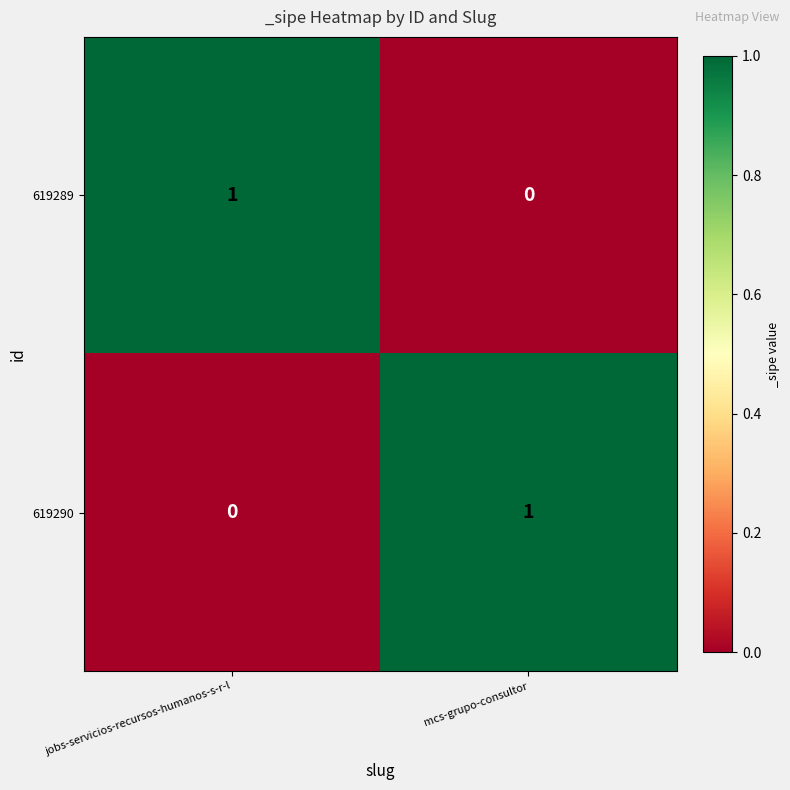

List the labels in order of 619289 value, smallest first.

mcs-grupo-consultor, jobs-servicios-recursos-humanos-s-r-l